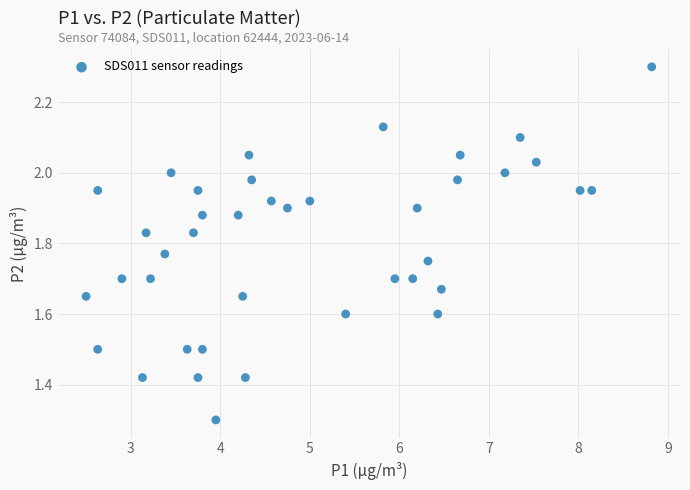

What is the range of Y values (max minus min)?

1.0